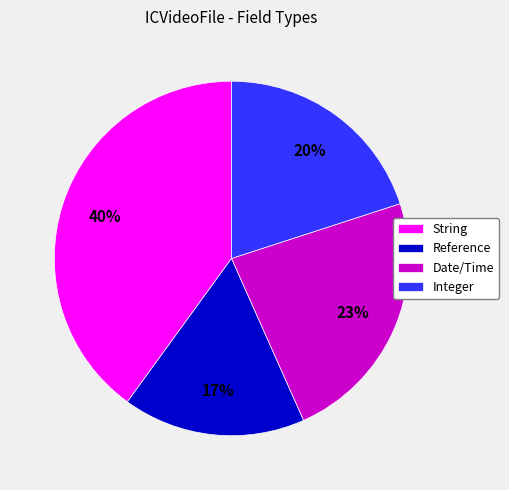

To the nearest percent, what portion does Date/Time represent?

23%